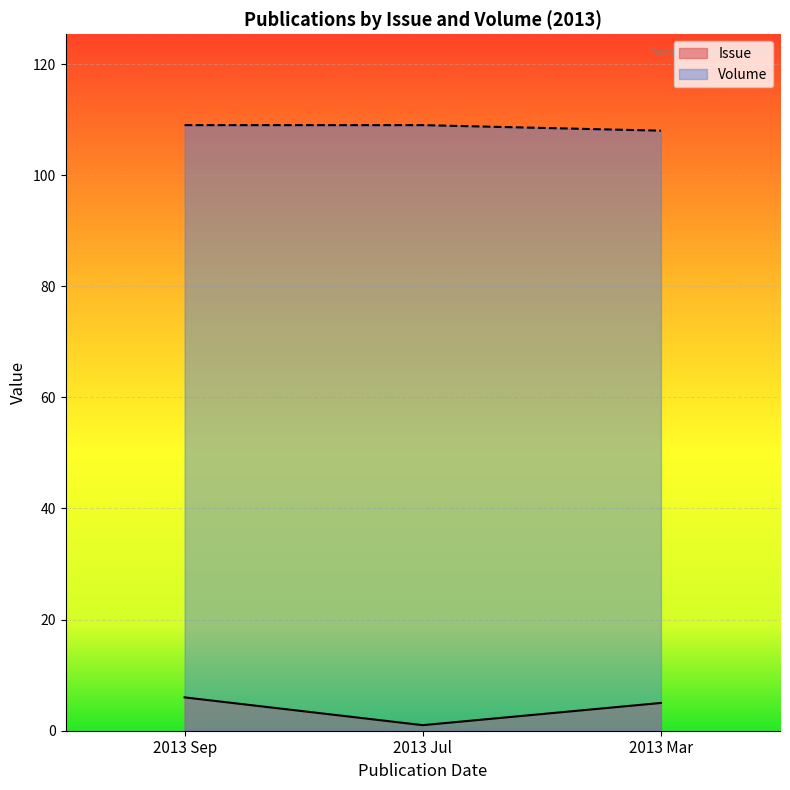

Where is Volume nearest to the value 108?

2013 Mar